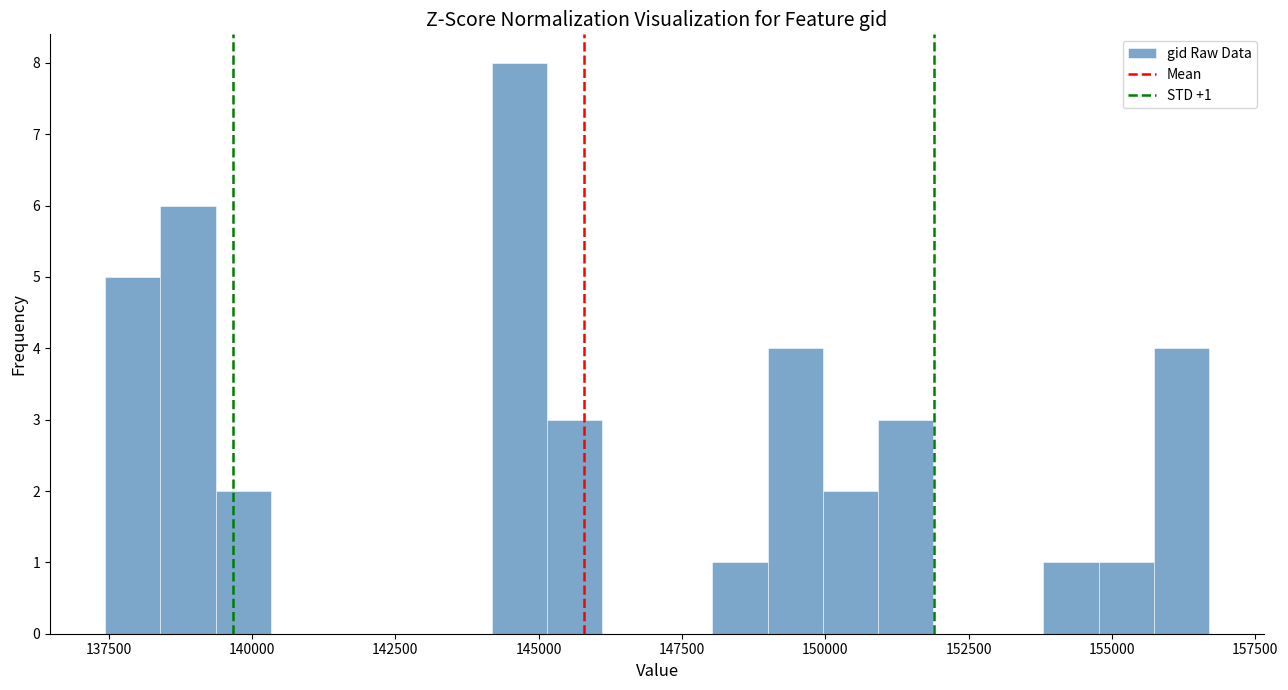

Read against the x-axis, roughly where is the centre of the tallest bar?

144500